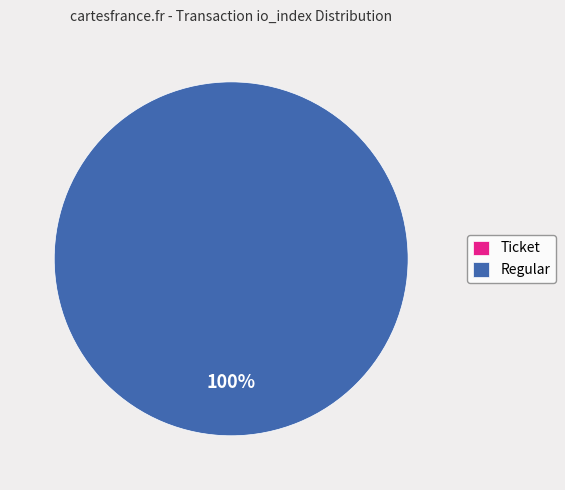

What is the majority slice?

Regular